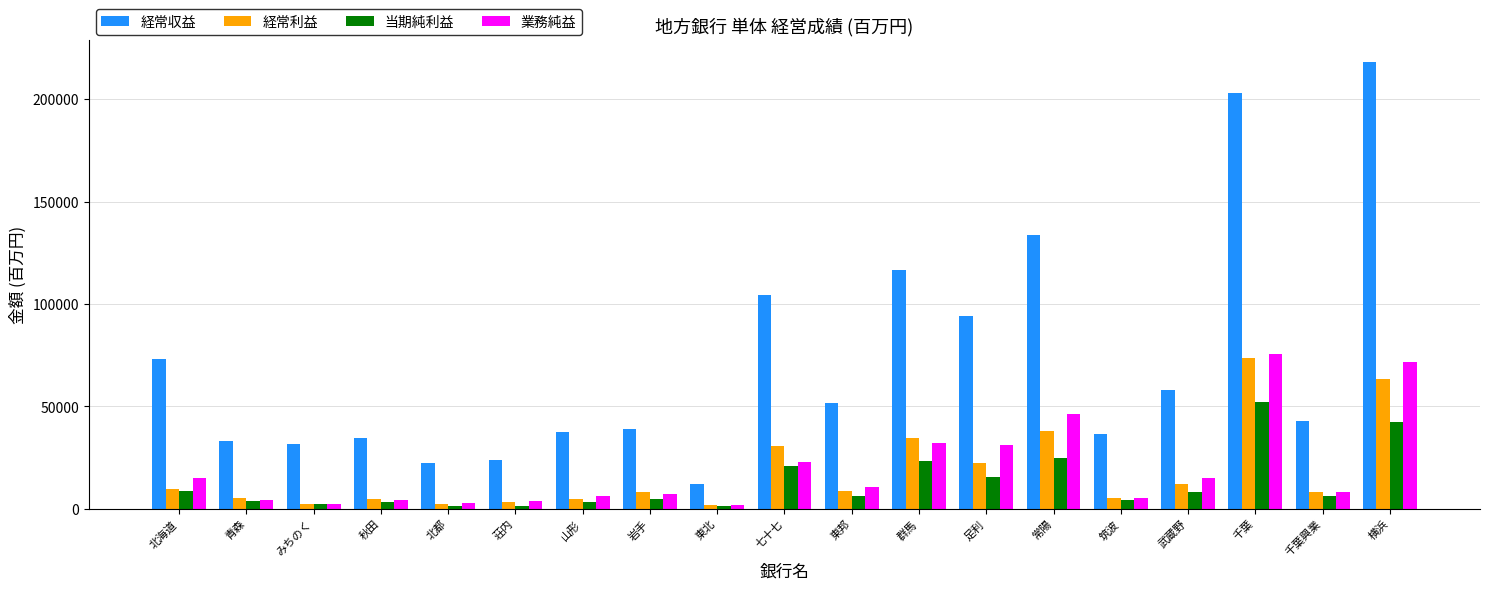

The 経常収益 series shows 12034 at 東北. True or false?

True